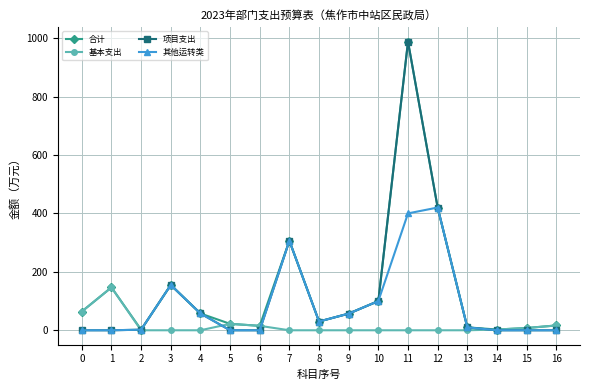

What are all the series names shown in the legend?

合计, 基本支出, 项目支出, 其他运转类